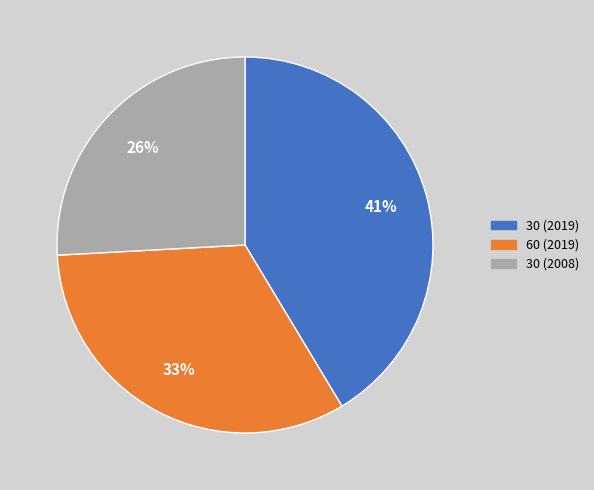

Which slice is the smallest?

30 (2008)